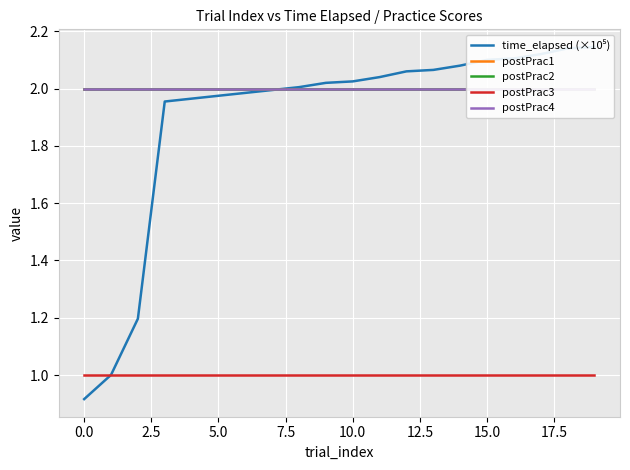

The postPrac2 series shows 2.0 at 2.5. True or false?

True